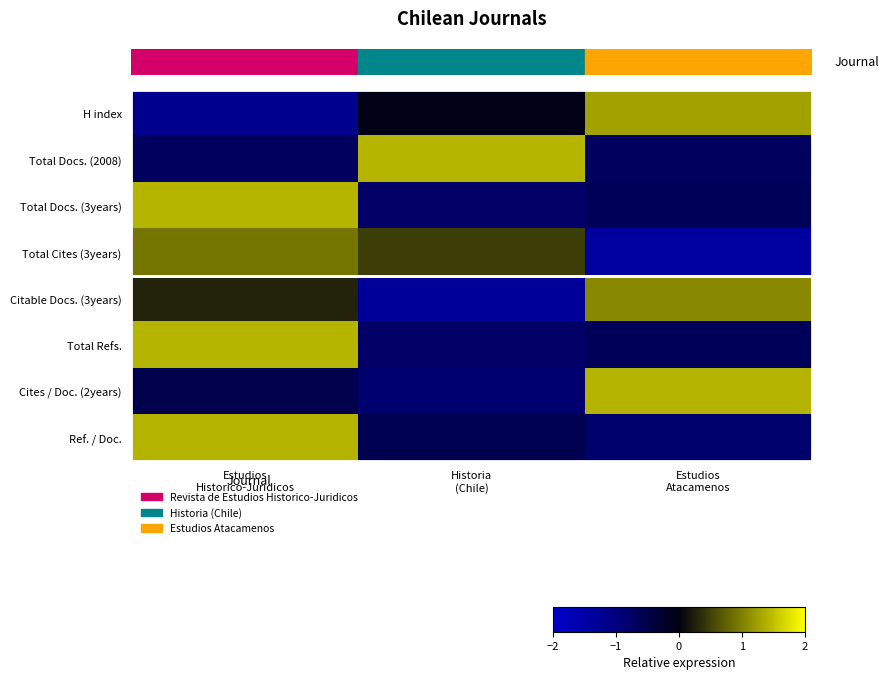

At which category is the sum across all series the highest?

Estudios
Historico-Juridicos